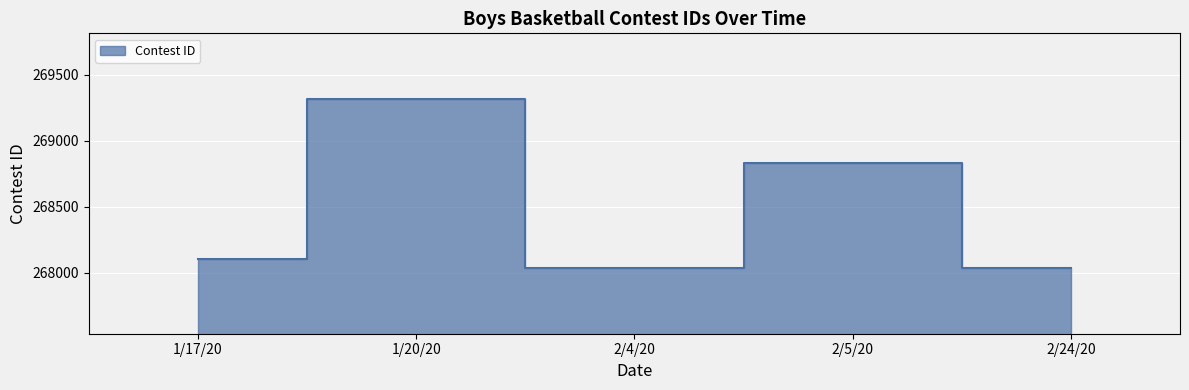

Rank the categories by value from highest to lowest.

1/20/20, 2/5/20, 1/17/20, 2/24/20, 2/4/20